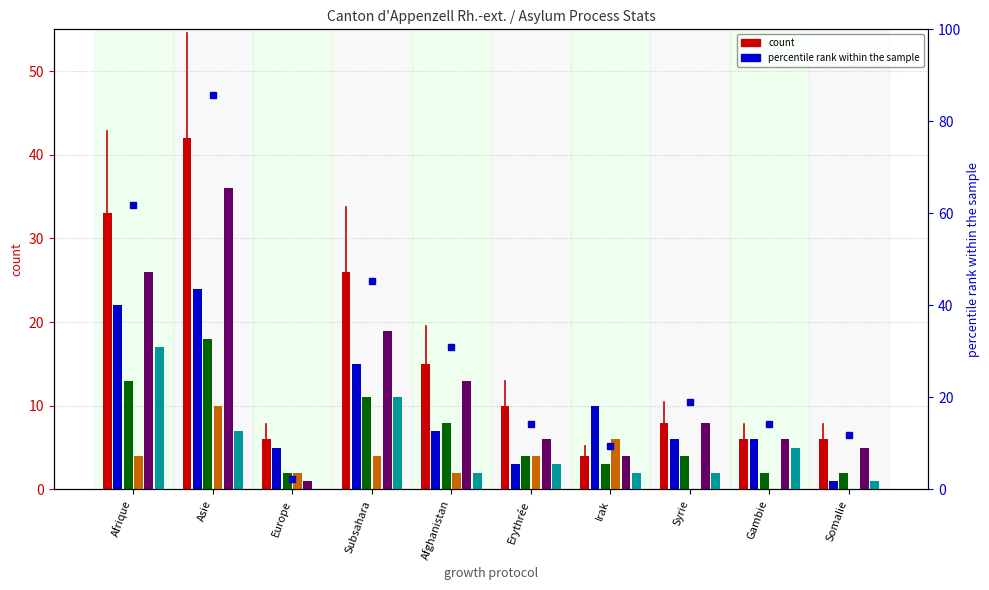

Is it true that Entrées (col_2) equals 13 at Afghanistan?

True